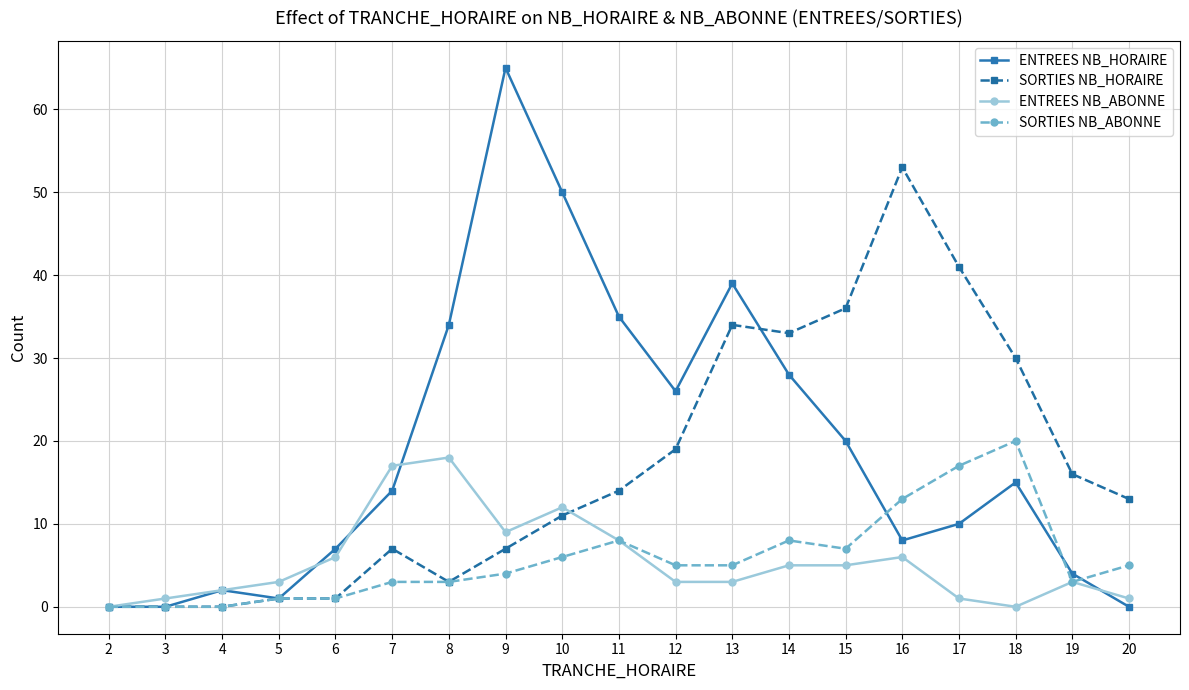

True or false: ENTREES NB_HORAIRE and SORTIES NB_HORAIRE intersect in this chart.

True